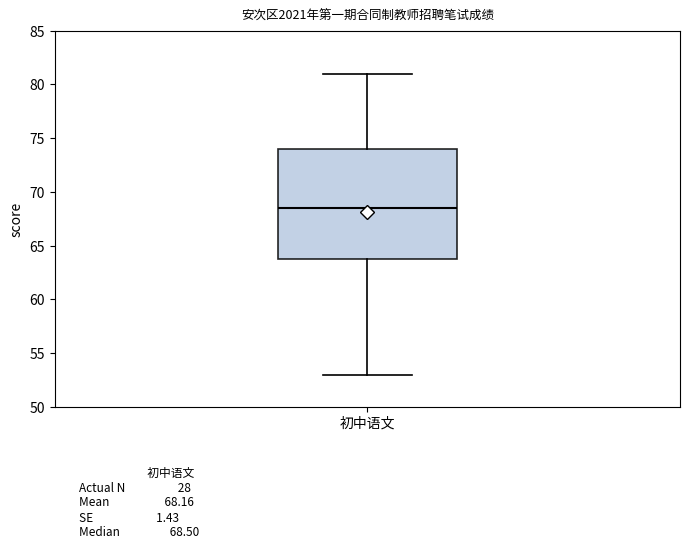

Read this box plot against the y-axis: the position of the median line, the range covered by the box, and the ends of both whiskers. The values are not printed on the chart, so give them approximately, as read against the axis.

median 68.5, box 64.0 to 74.0, whiskers 53.0 to 81.0